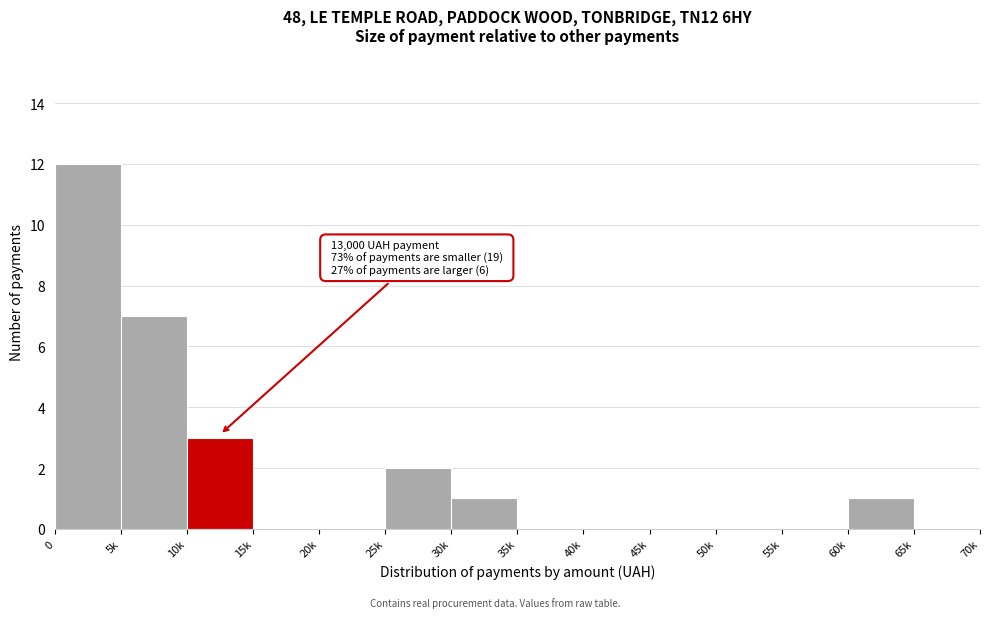

Reading left to right, extract all data points from this chart.

0=12	5k=7	10k=3	15k=0	20k=0	25k=2	30k=1	35k=0	40k=0	45k=0	50k=0	55k=0	60k=1	65k=0